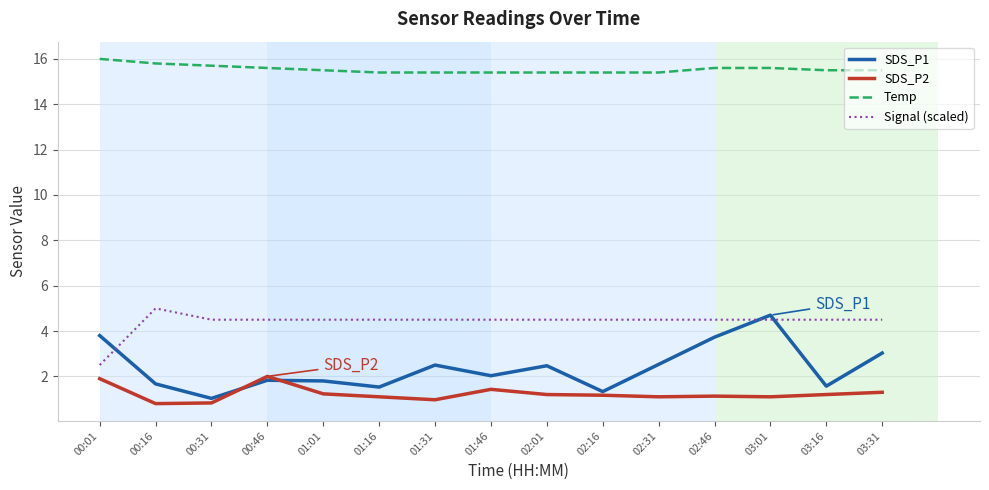

How many intersections are there between Signal (scaled) and SDS_P1?

3